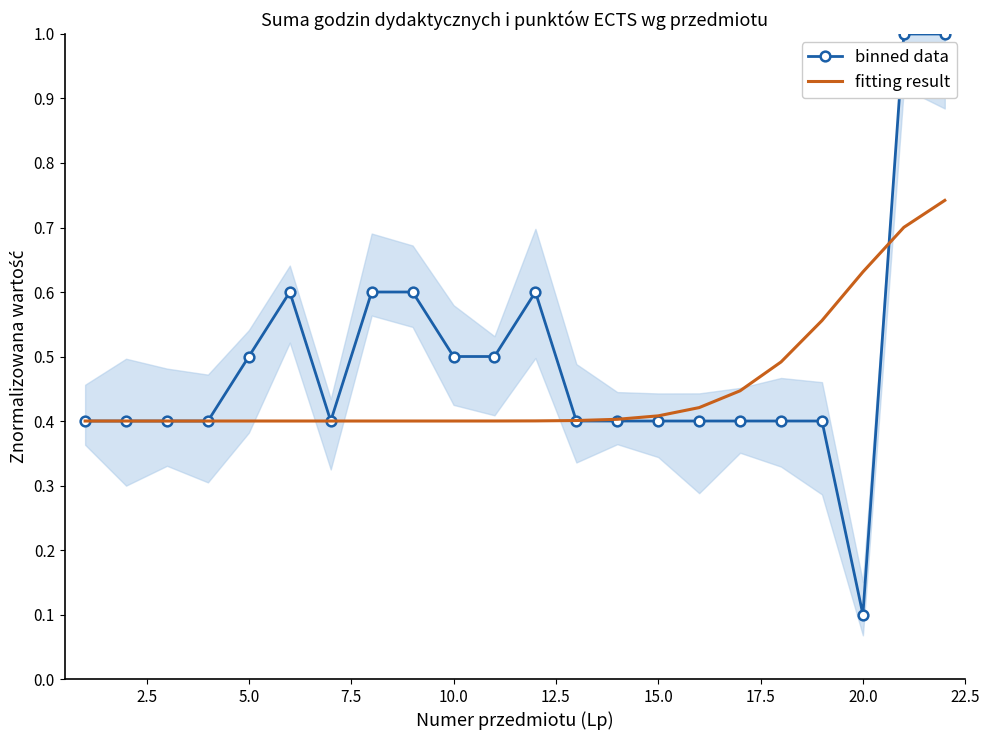

At which label is binned data closest to 0?

20.0